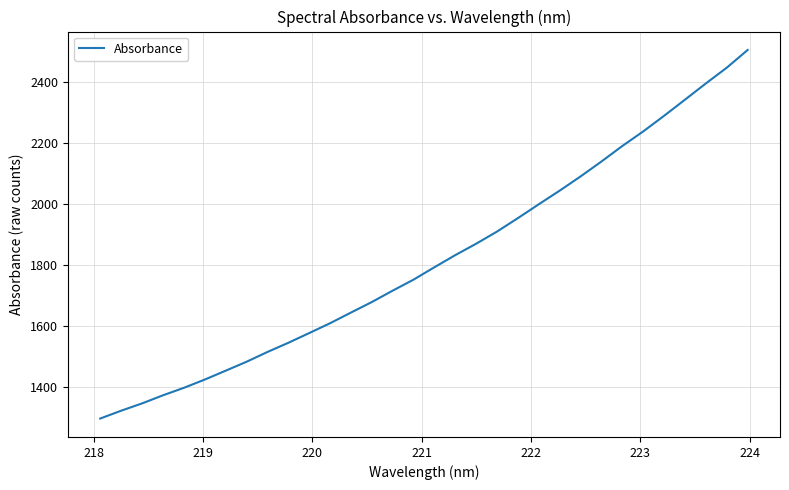

What is the minimum value shown in the chart?

1296.9